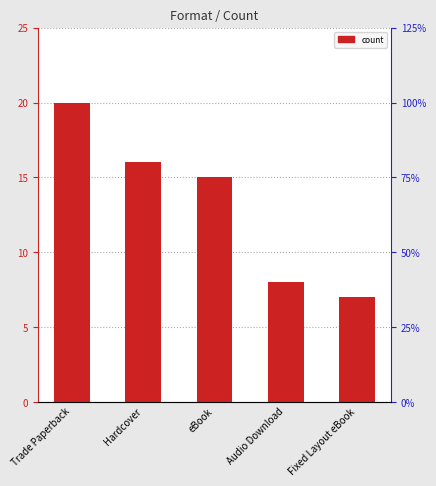

Reading left to right, what are all the values shown in this chart?

Trade Paperback=20	Hardcover=16	eBook=15	Audio Download=8	Fixed Layout eBook=7